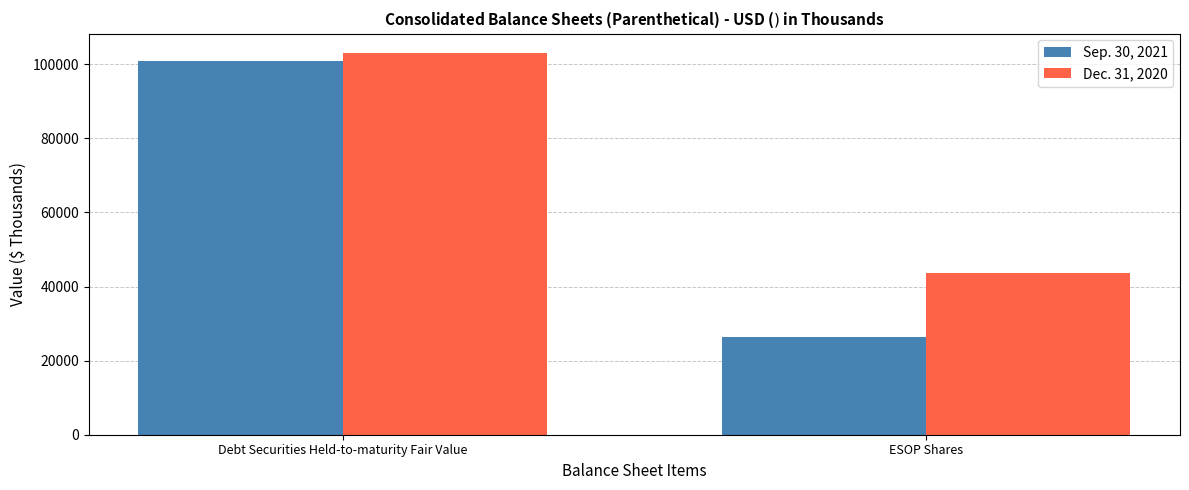

How many data points in Sep. 30, 2021 are less than 100793?

1